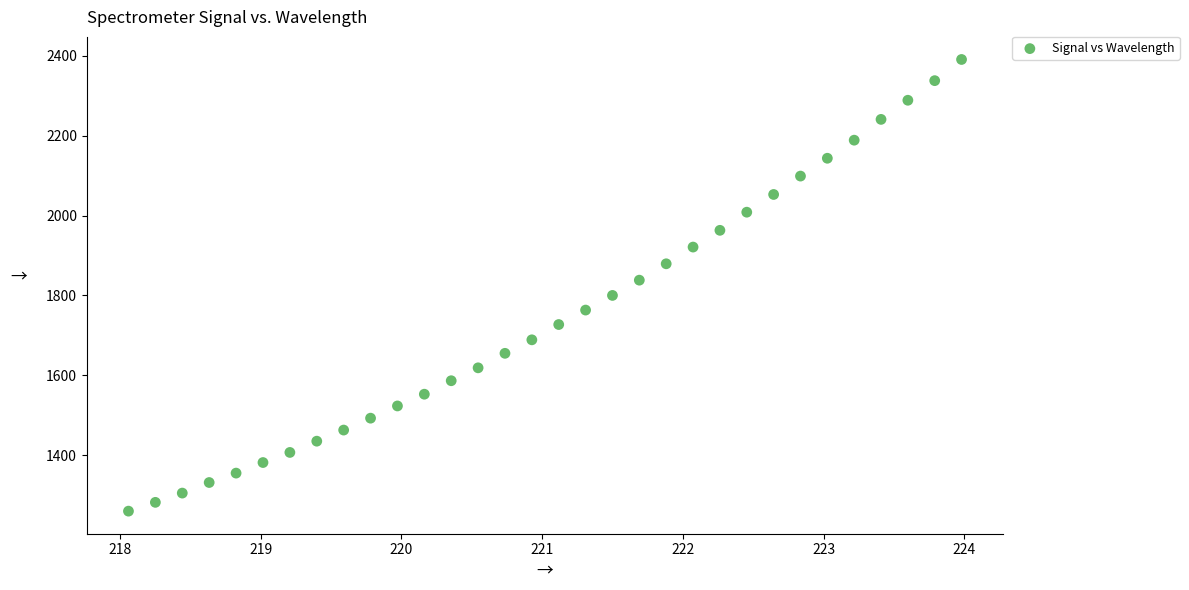

What is the range of X values (max minus min)?

5.9